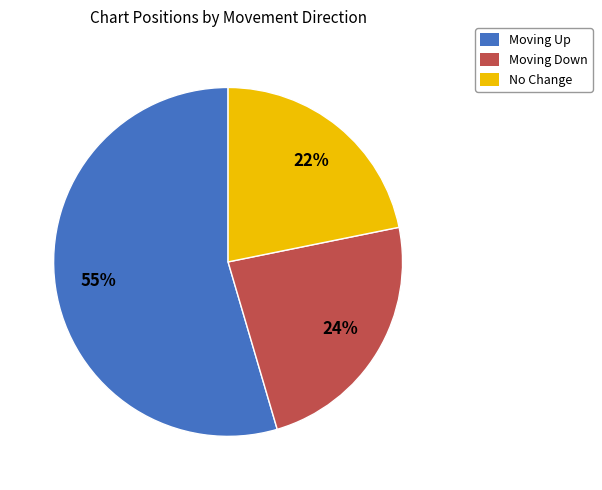

To the nearest percent, what percentage of the pie is No Change?

22%